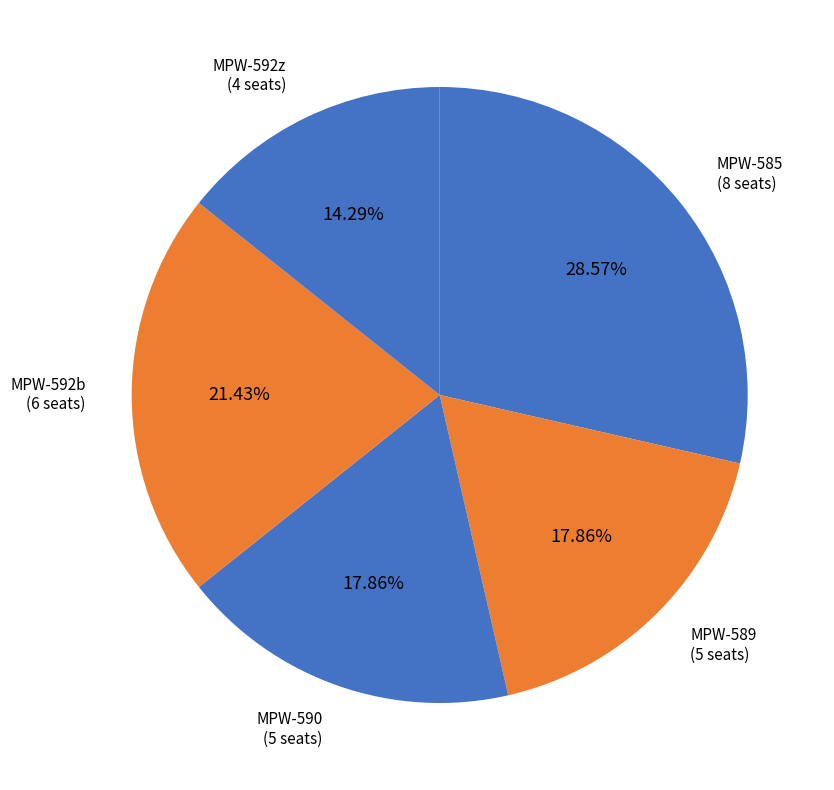

To the nearest percent, what portion does MPW-585 represent?

29%